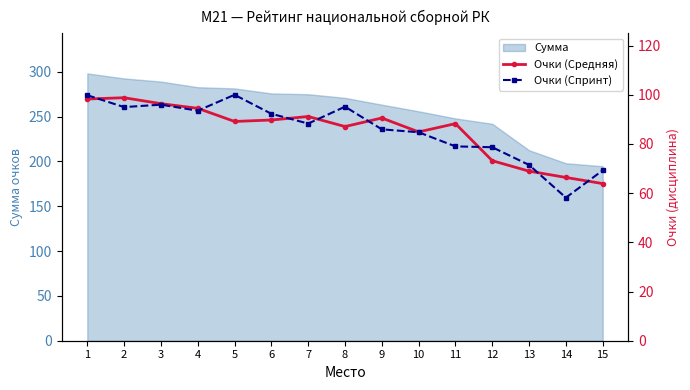

The Сумма series shows 405.8 at 9. True or false?

False